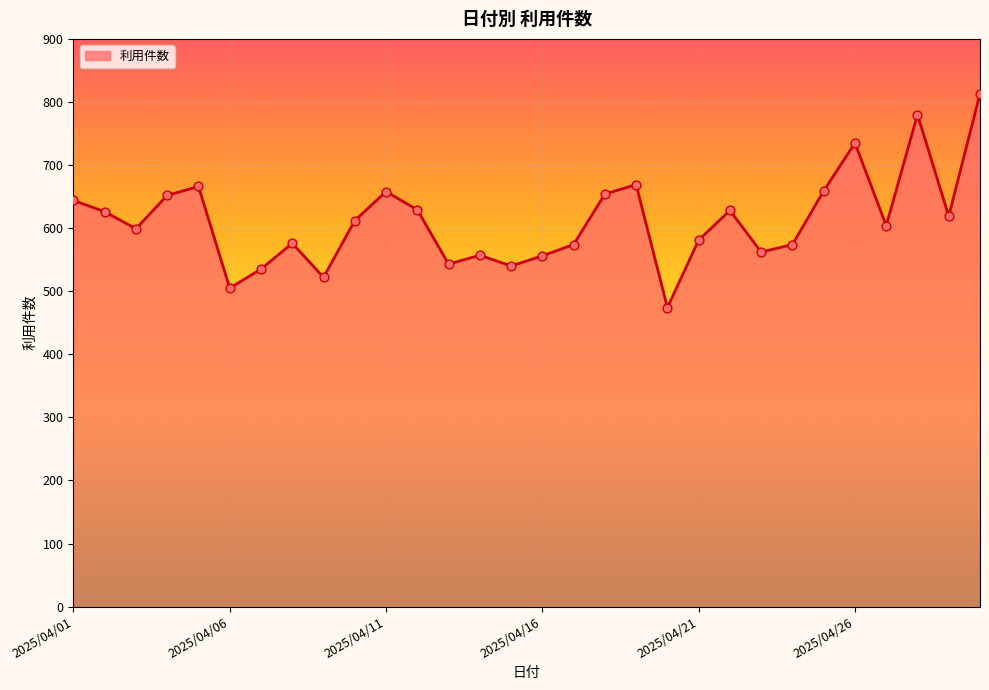

What is the greatest value displayed?

813